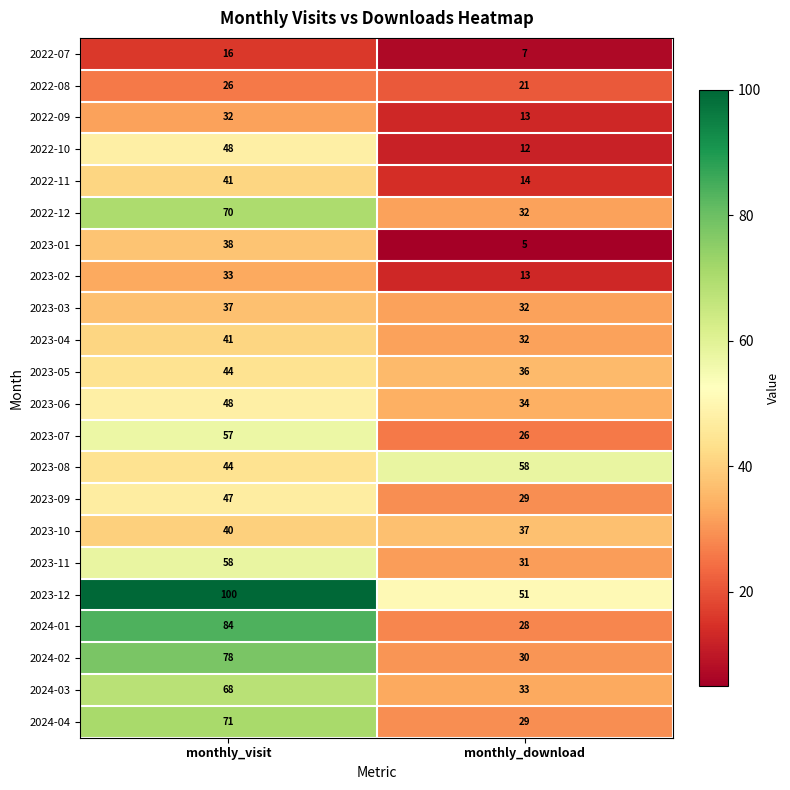

Is it true that 2022-10 equals 48 at monthly_visit?

True